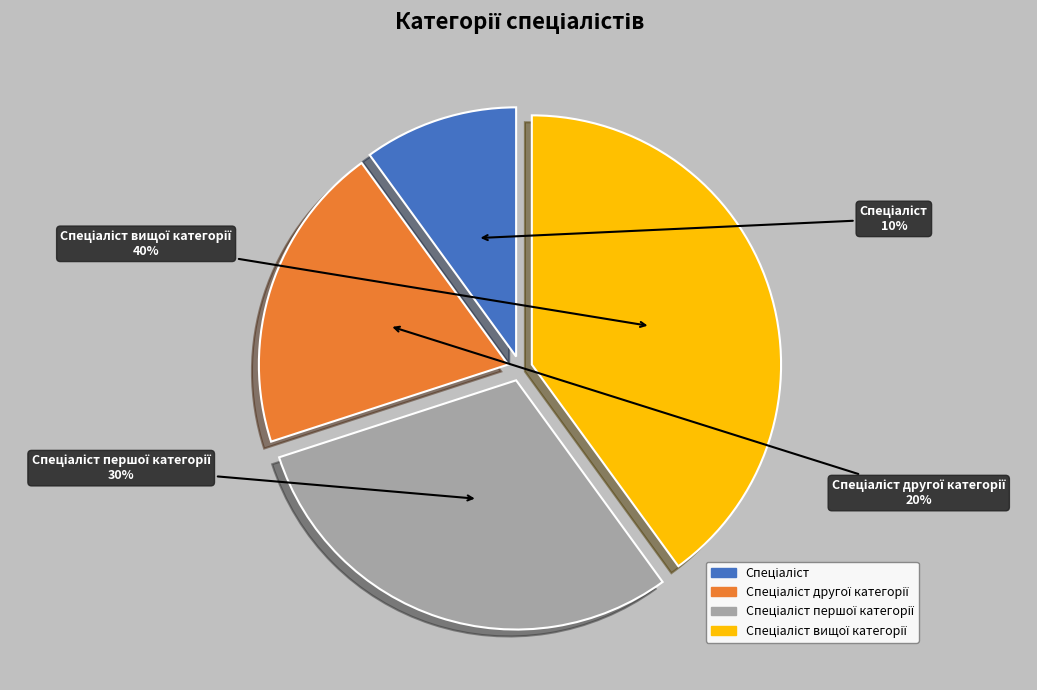

To the nearest percent, what is the difference between the largest and smallest slice percentages?

30%